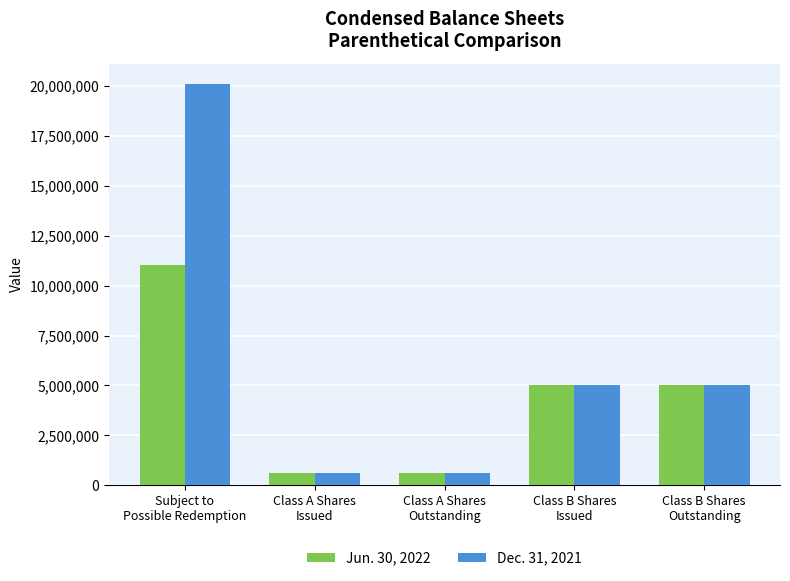

At which category is the sum across all series the highest?

Subject to
Possible Redemption